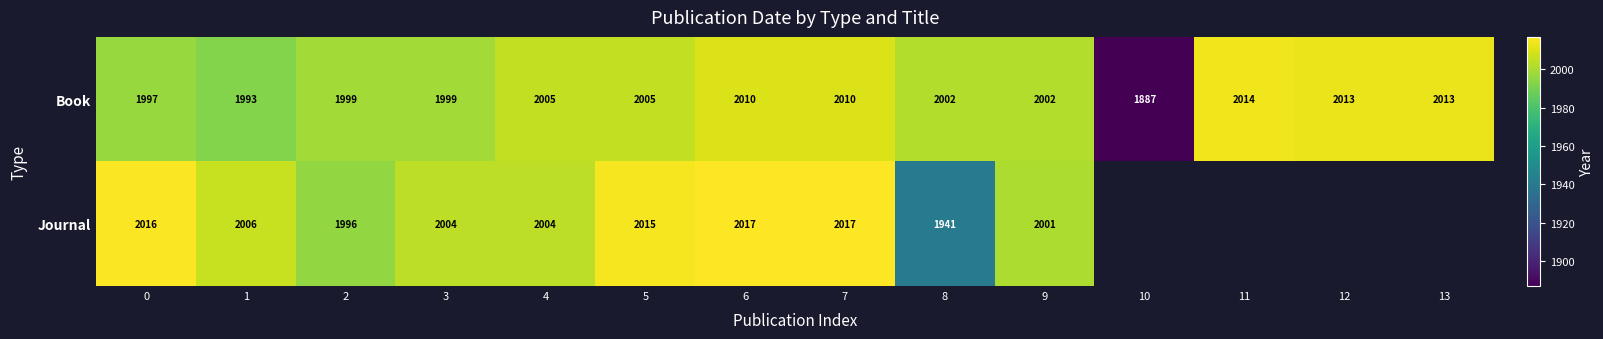

What is the approximate value of Book at 0, to the nearest 5?

1995